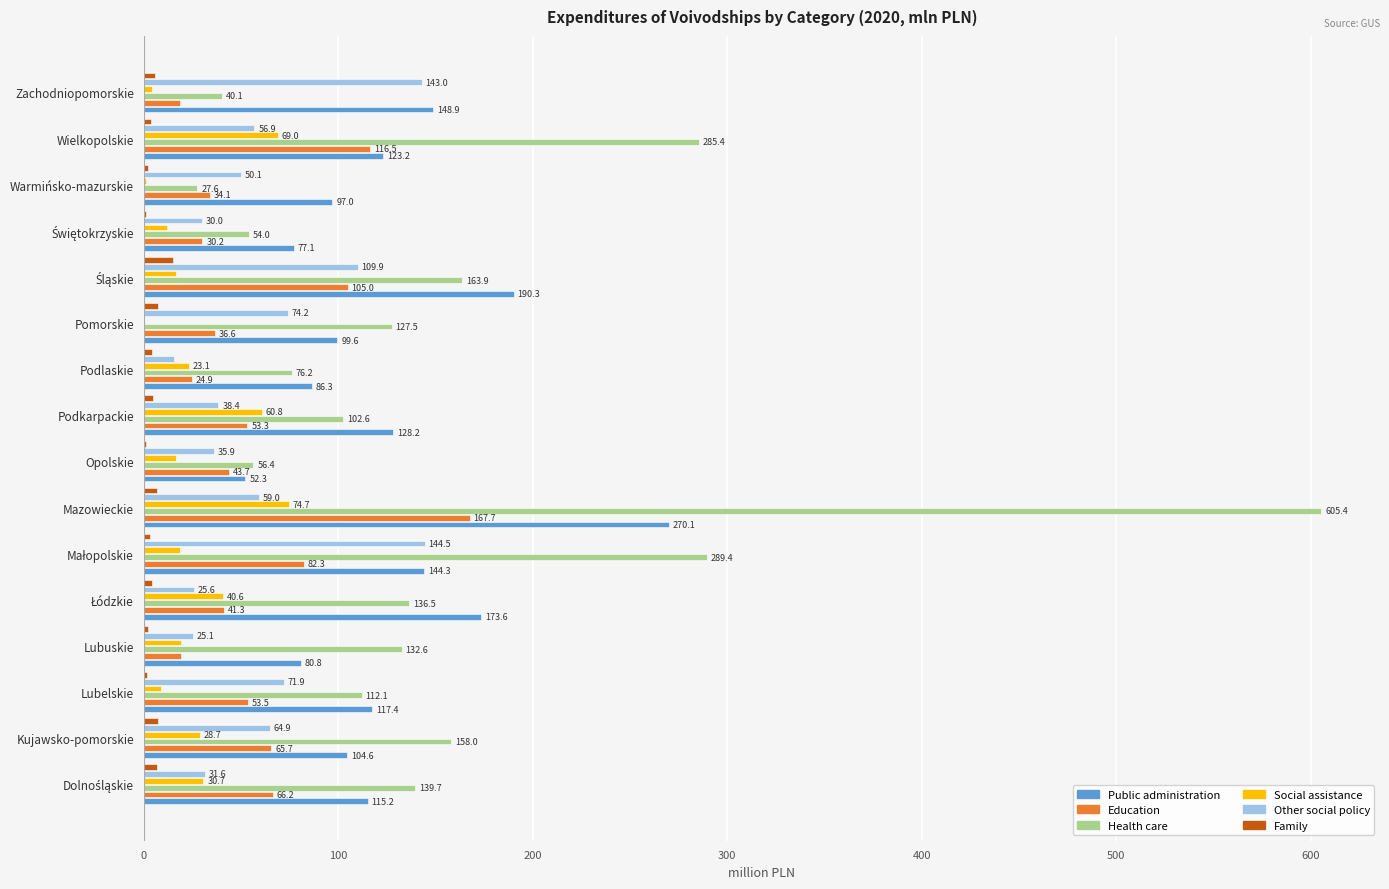

True or false: Other social policy has a value of 44.9 at Lubelskie.

False